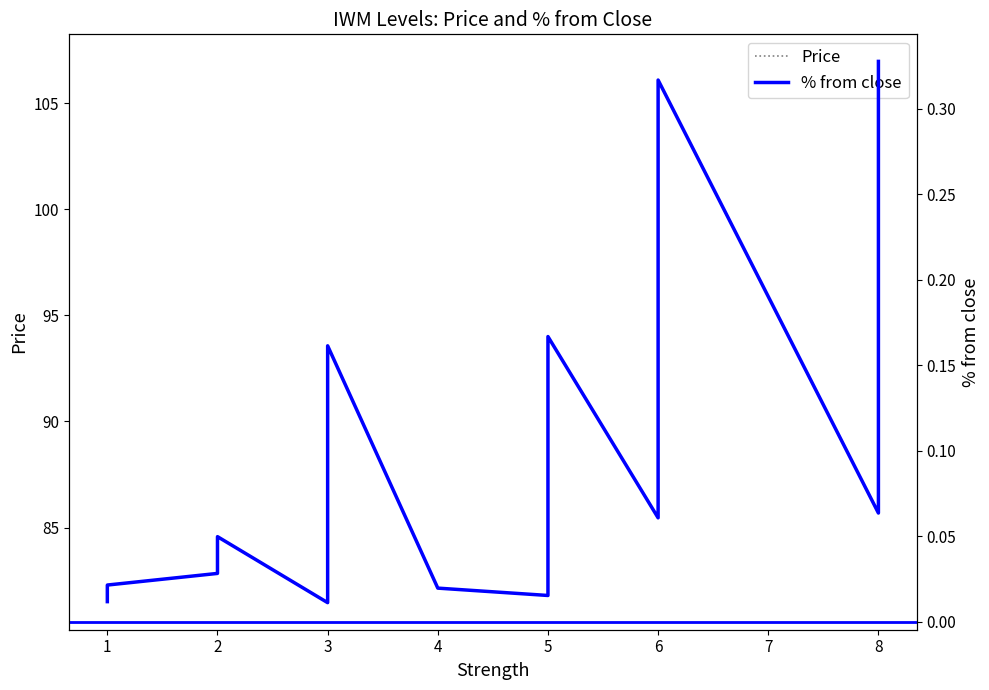

Reading left to right, extract all data points from this chart.

Price: 81.5	82.3	82.8	84.6	81.5	84.1	87.5	90.2	93.6	82.1	81.8	86.7	89.1	94.0	85.5	92.7	106.1	85.7	93.1	107.0
% from close: 0.0	0.0	0.0	0.0	0.0	0.0	0.1	0.1	0.2	0.0	0.0	0.1	0.1	0.2	0.1	0.2	0.3	0.1	0.2	0.3